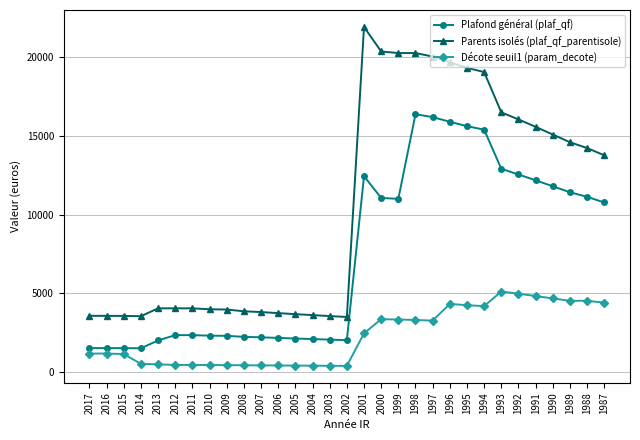

How many categories are shown in the chart?

31